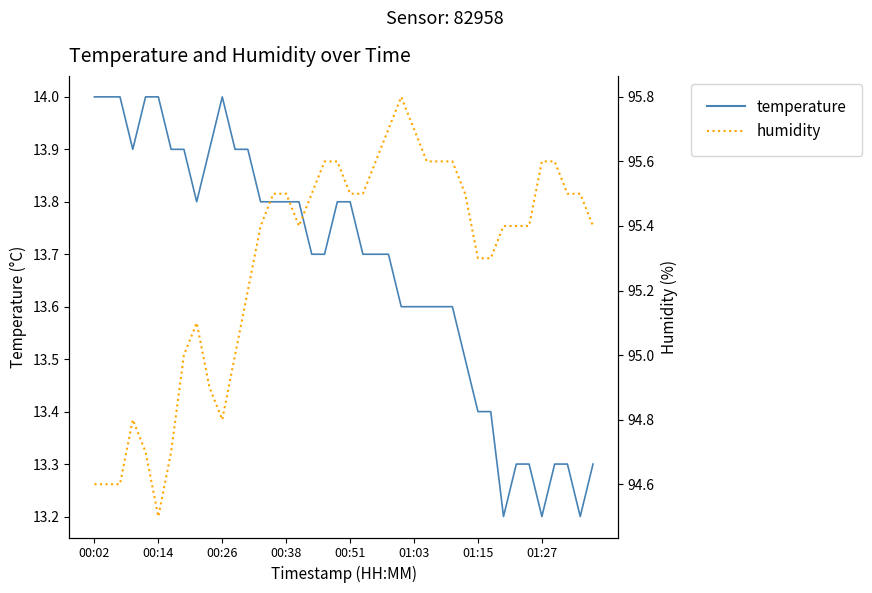

Which series has the largest total across all categories?

humidity